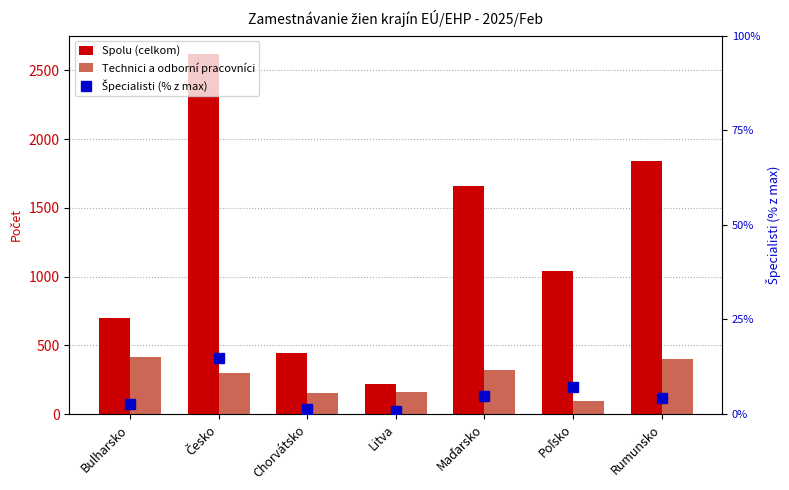

How many distinct data groups are displayed?

3